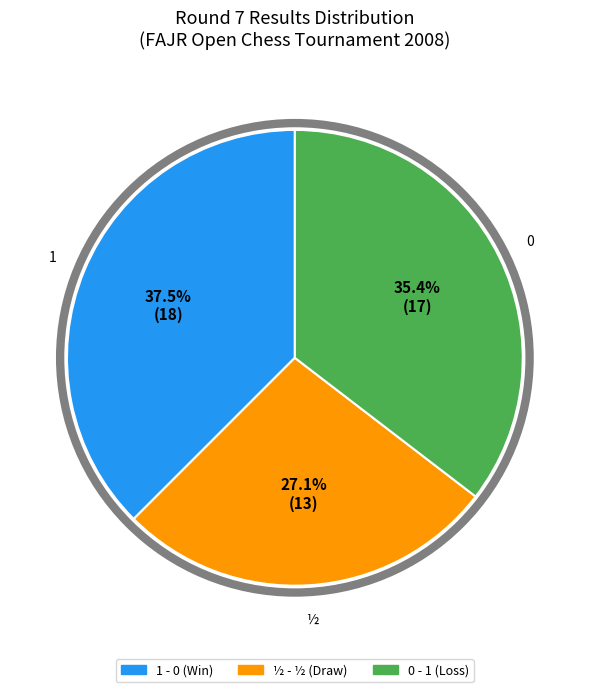

Is there a majority slice in this chart?

No